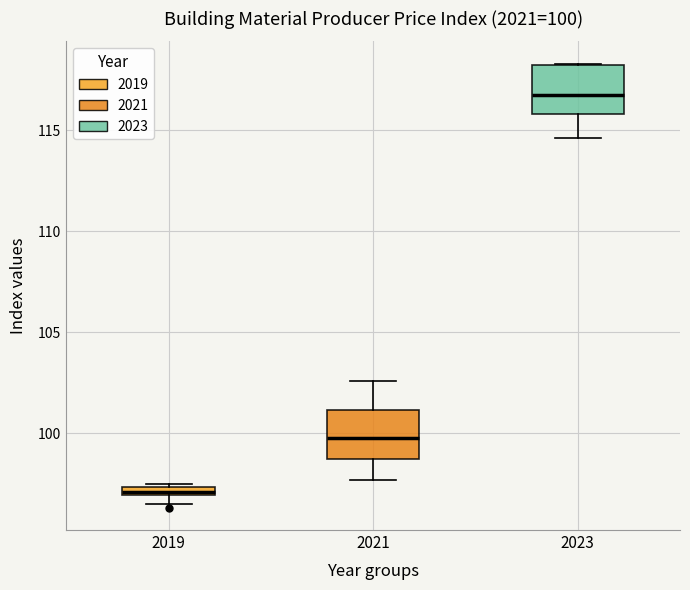

Which box's median line is the lowest?

2019